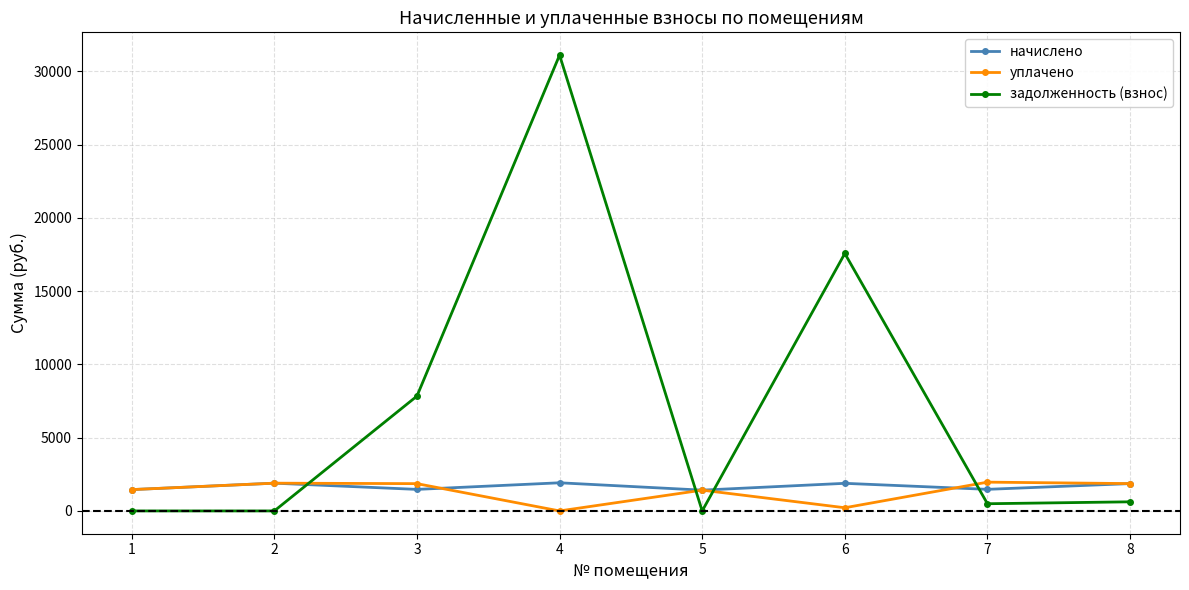

At 6, list the series in order from smallest to largest.

уплачено, начислено, задолженность (взнос)